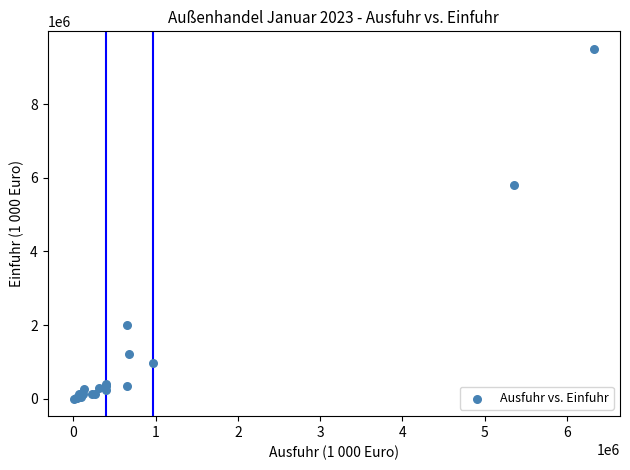

What Y value in the scatter plot is closest to 4751799?

5799101